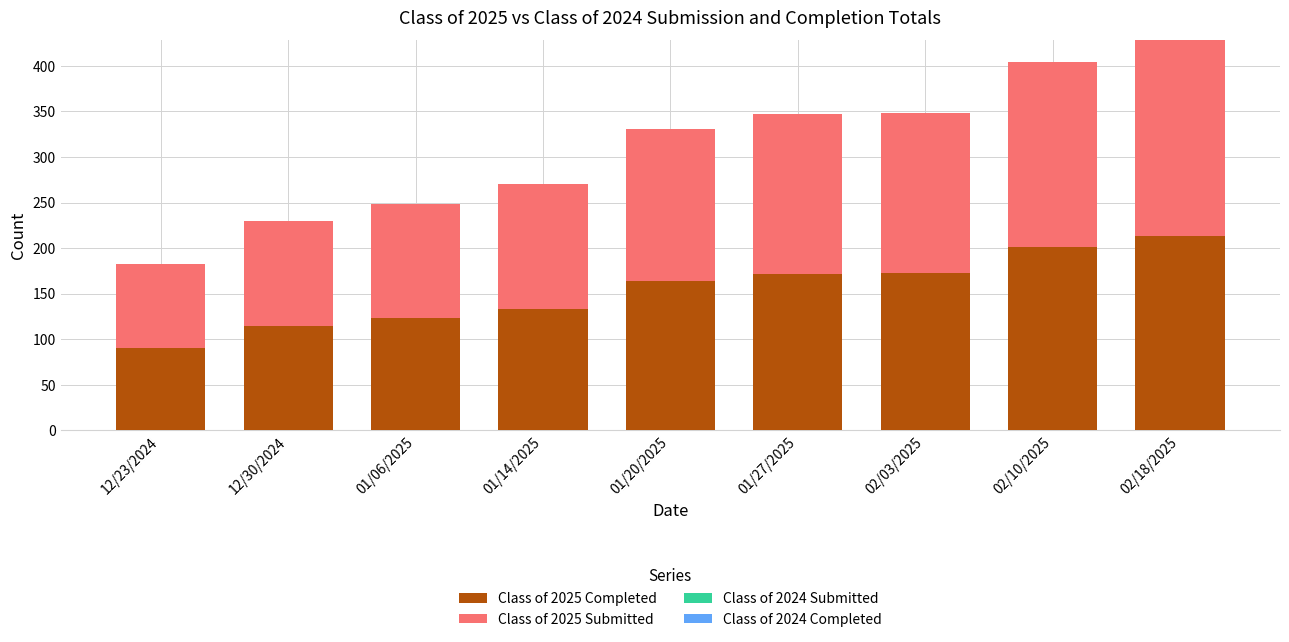

Is it true that Class of 2025 Completed equals 146 at 02/18/2025?

False